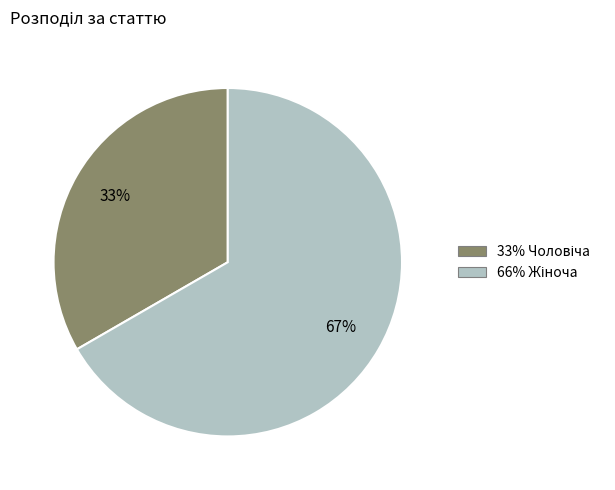

To the nearest percent, what is the average slice percentage?

50%